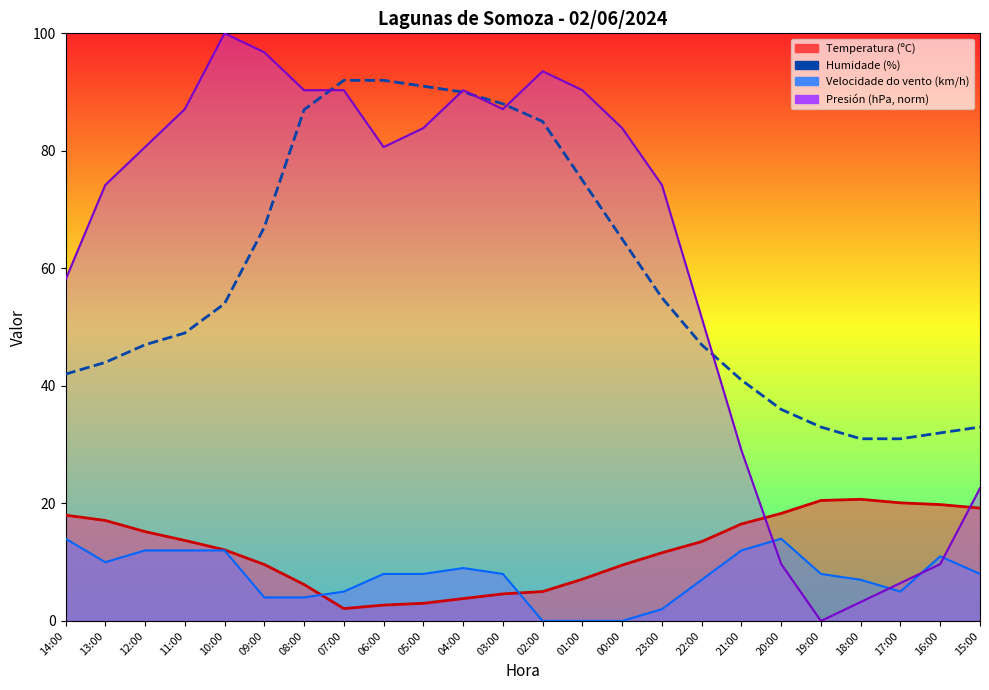

What is the minimum value shown in the chart?

31